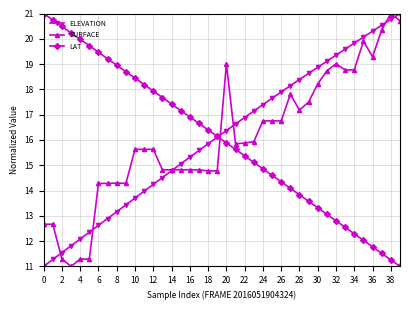

True or false: LAT has more than 0 points higher than both neighbors.

False